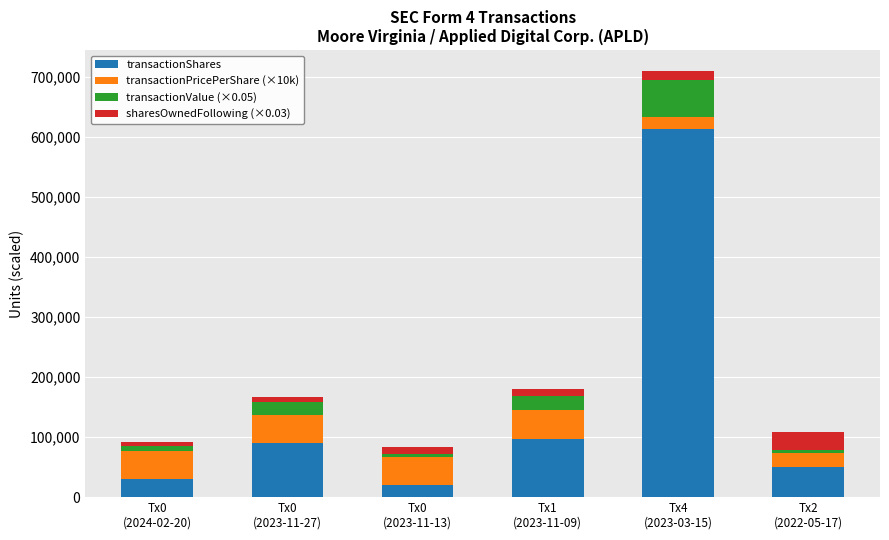

What is the average value of the transactionShares series?

150130.0